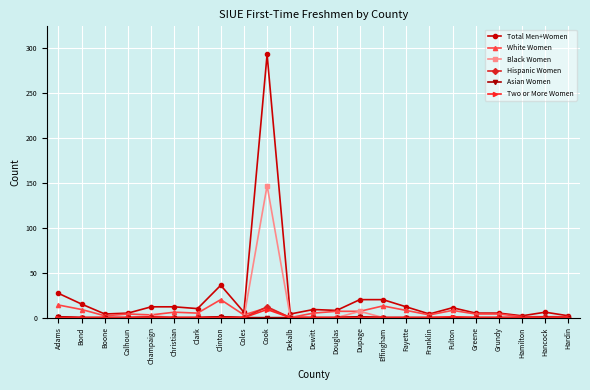

Which category has the highest value in the Two or More Women series?

Cook